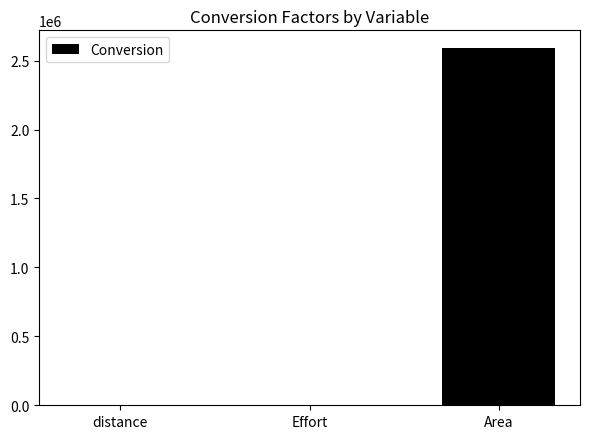

What is the greatest value displayed?

2589988.0